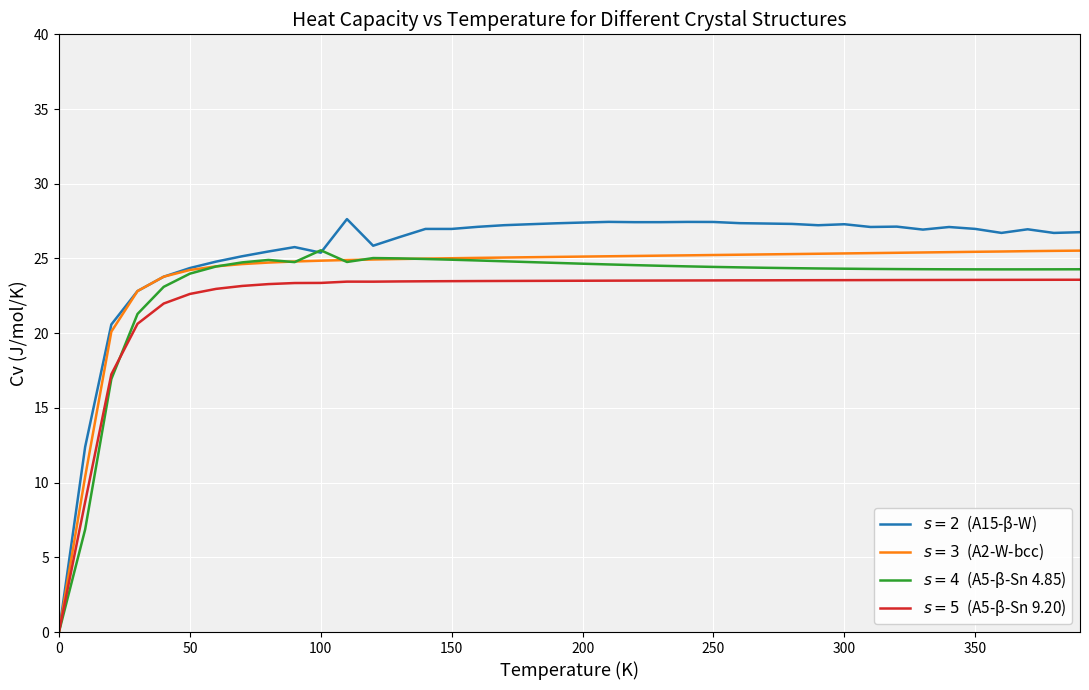

What is the greatest value displayed?

27.6